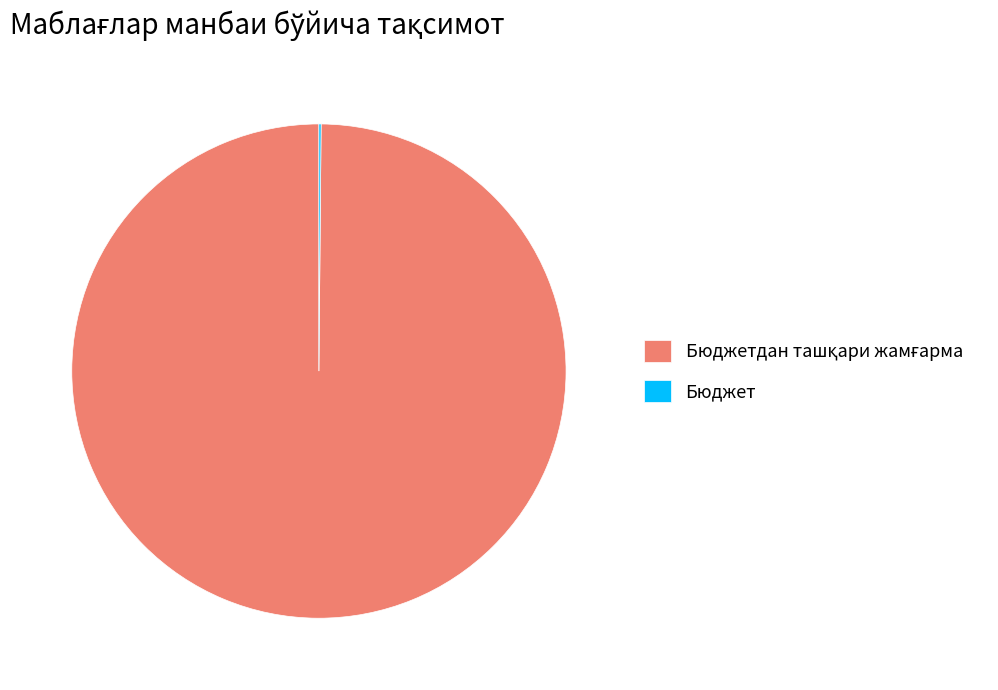

Is there any slice that represents more than half of the pie?

Yes